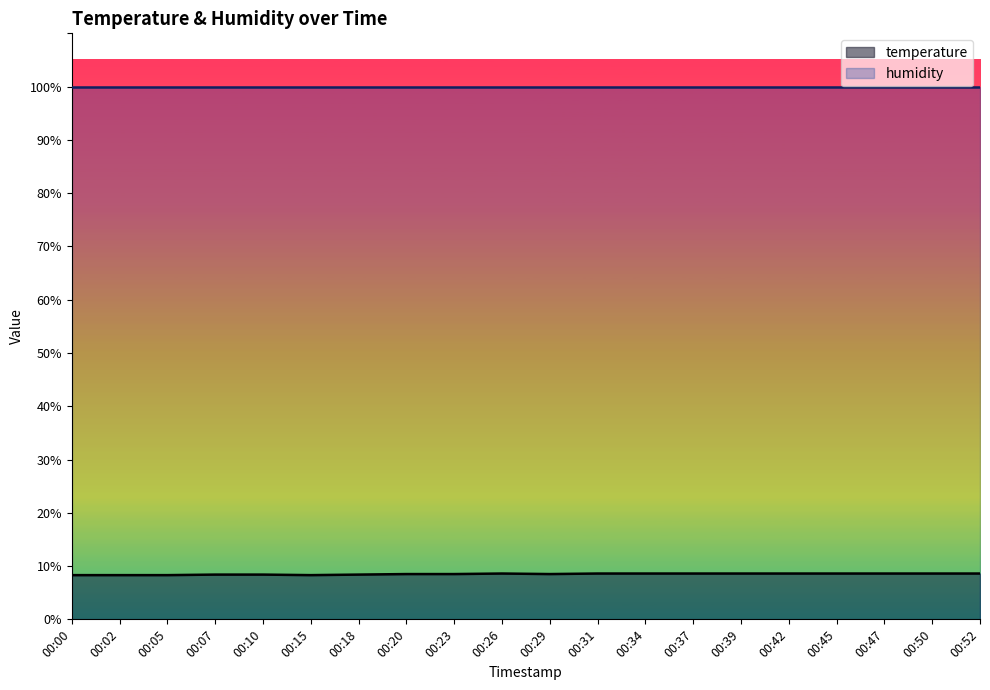

Where is the first local minimum?

00:15